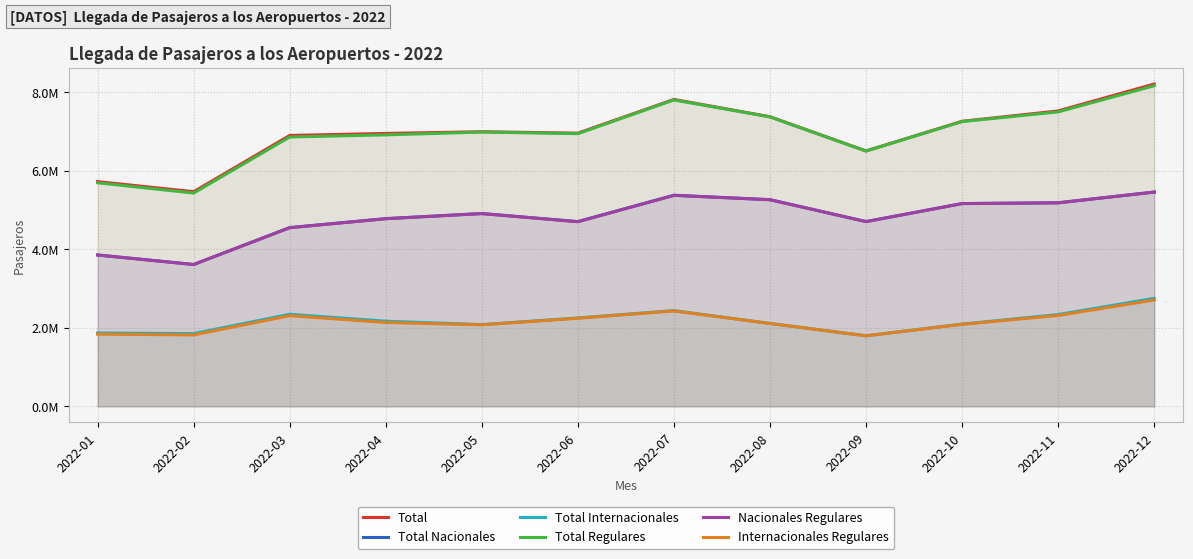

What is the greatest value displayed?

8209273